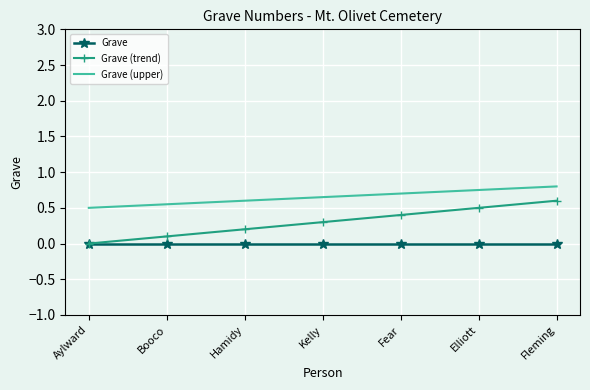

At which label does Grave (trend) reach its minimum?

Aylward